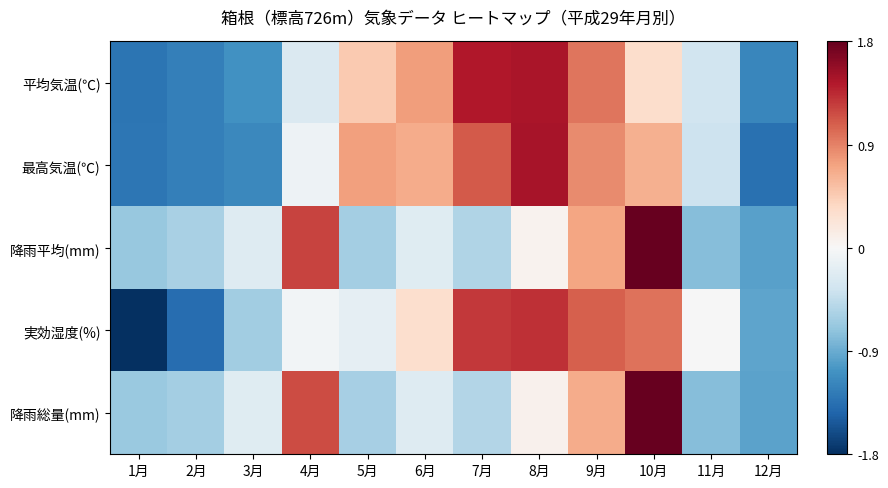

What is the total value across all series at 8月?

4.4